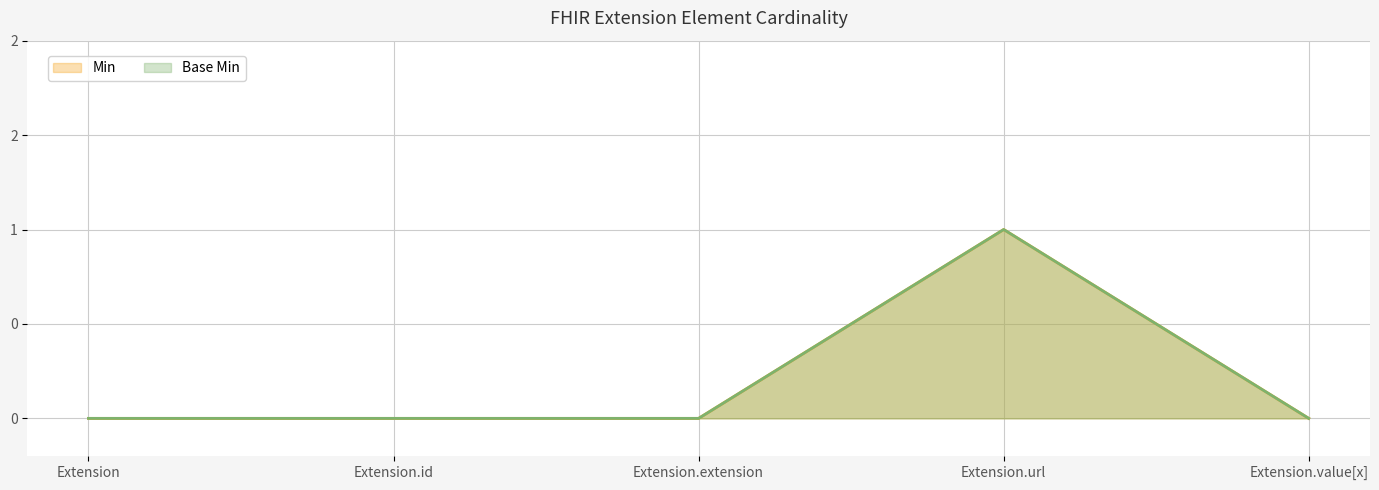

Is the value of Base Min at Extension.url greater than the value of Min at Extension.value[x]?

Yes